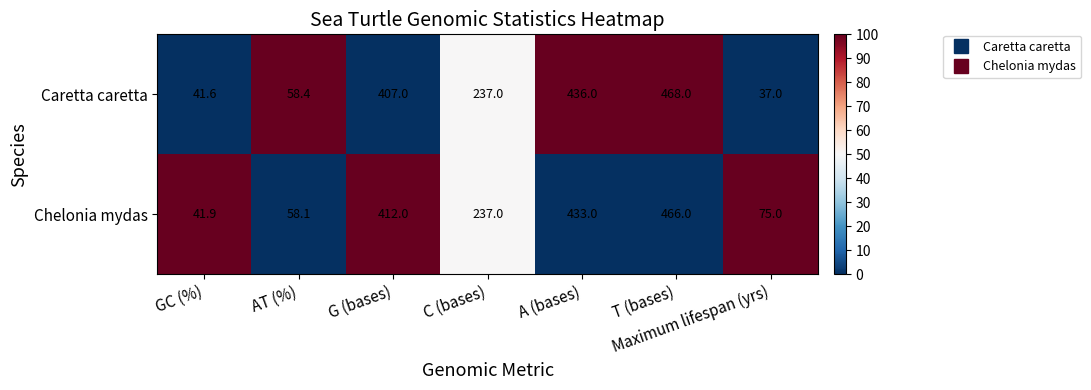

At which category is the sum across all series the highest?

T (bases)